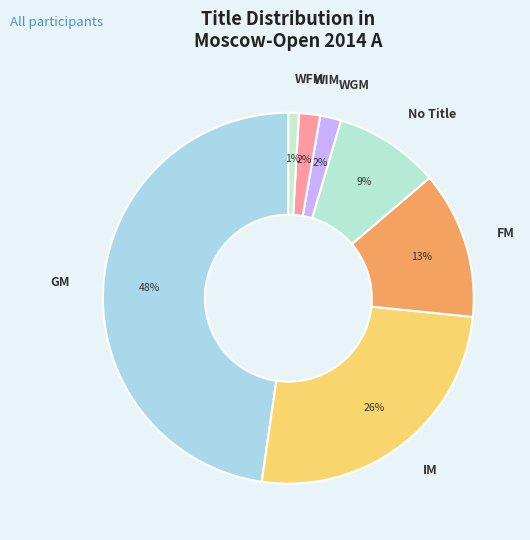

To the nearest percent, what is the combined percentage of WFM and IM?

27%